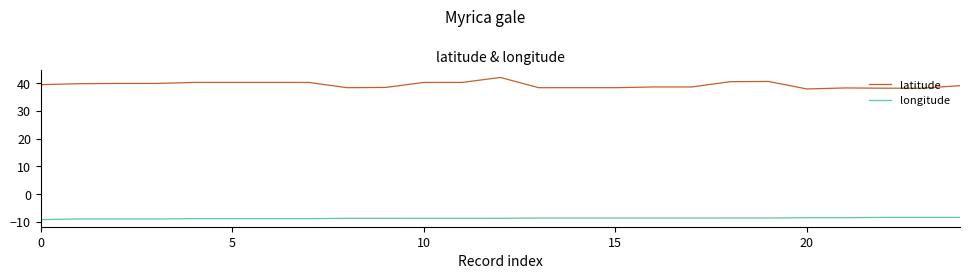

List the series in order of their overall mean, highest first.

latitude, longitude